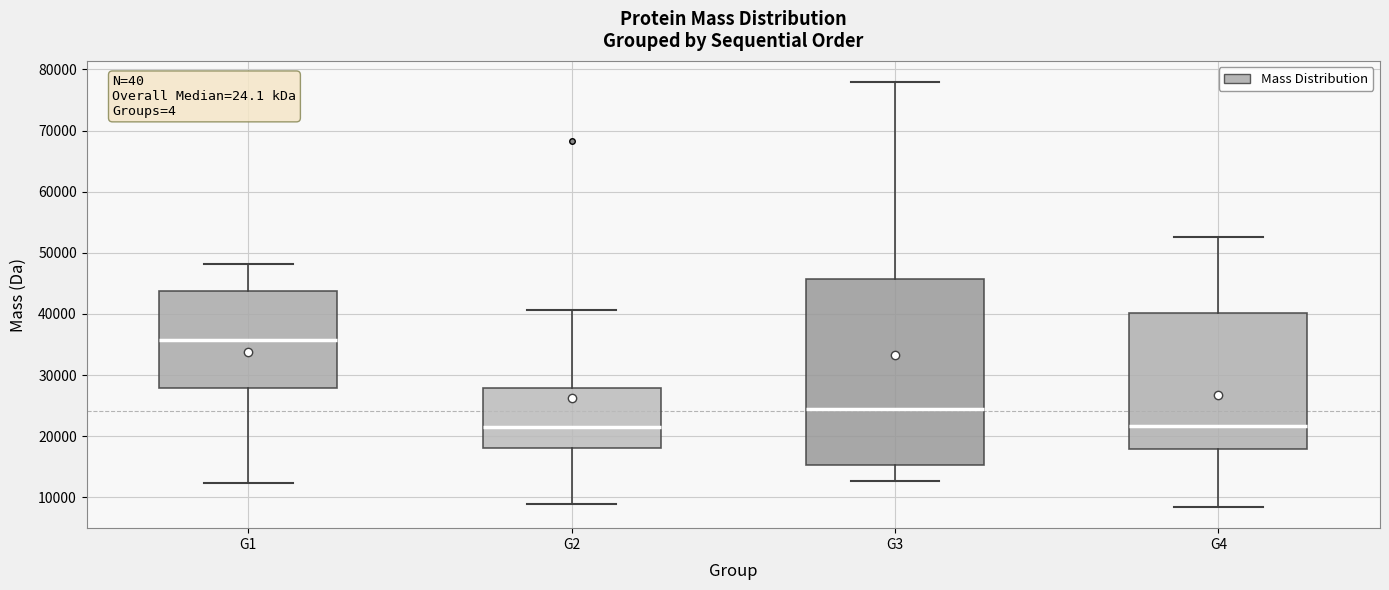

Reading left to right, transcribe this box plot: for each box, give where its median line is, the range the box spans, and where its two whiskers end, as read against the y-axis. The values are not printed on the chart, so give them approximately, as read against the axis.

G1: median 36000, box 28000 to 44000, whiskers 12000 to 48000
G2: median 21000, box 18000 to 28000, whiskers 9000 to 41000
G3: median 25000, box 15000 to 46000, whiskers 13000 to 78000
G4: median 22000, box 18000 to 40000, whiskers 8000 to 53000